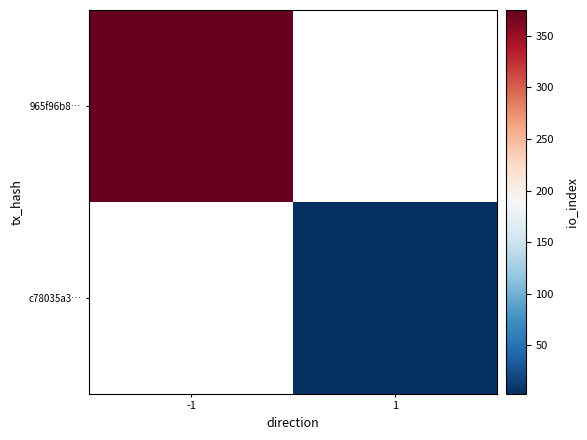

Is the value of c78035a3… at -1 greater than the value of 965f96b8… at 1?

No